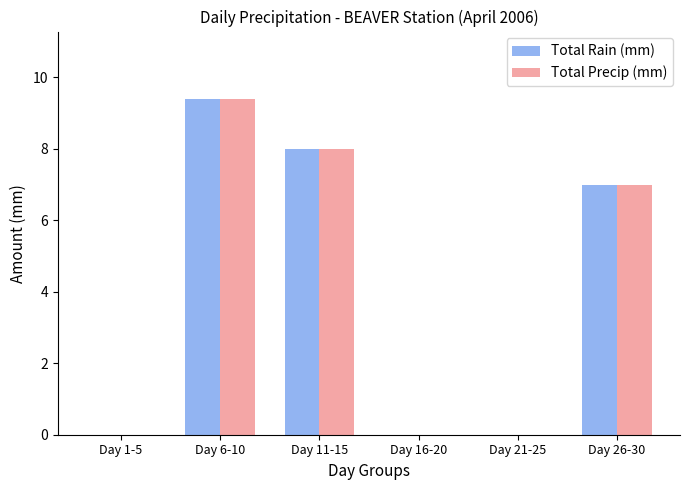

Which category has the highest value in the Total Precip (mm) series?

Day 6-10